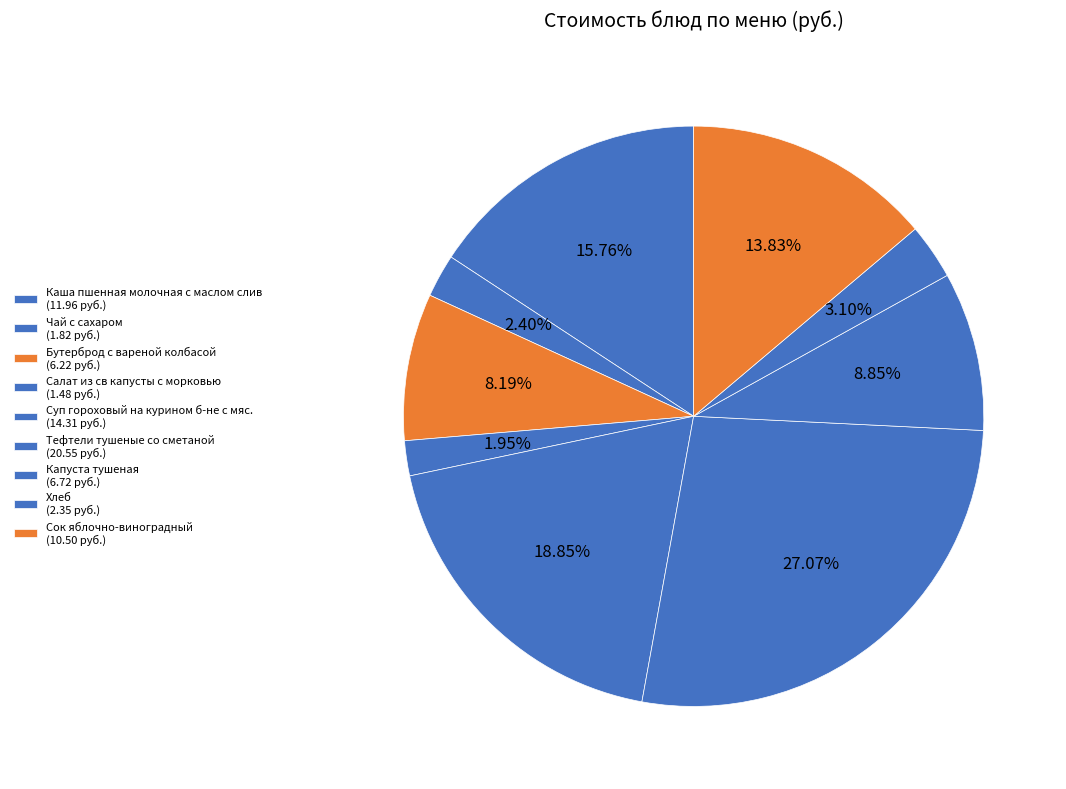

Which has a higher value, Бутерброд с вареной колбасой or Салат из св капусты с морковью?

Бутерброд с вареной колбасой